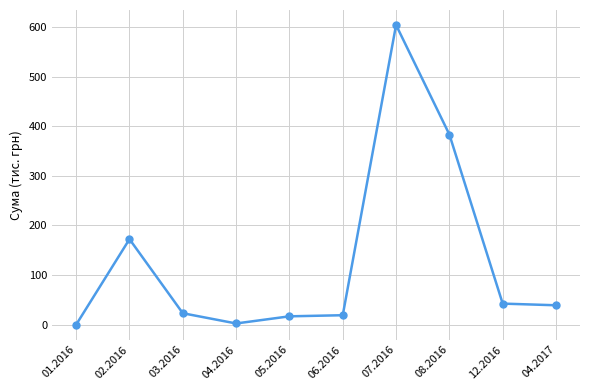

True or false: there are more than 1 points higher than both neighbors.

True